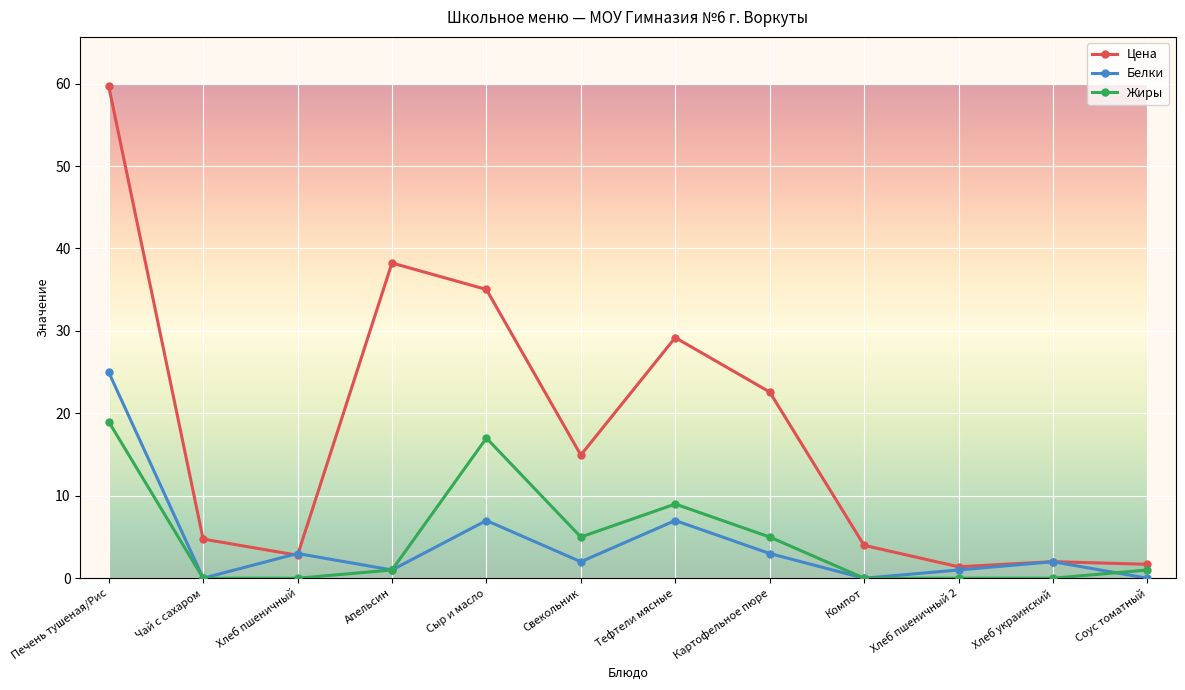

What is the greatest value displayed?

59.7